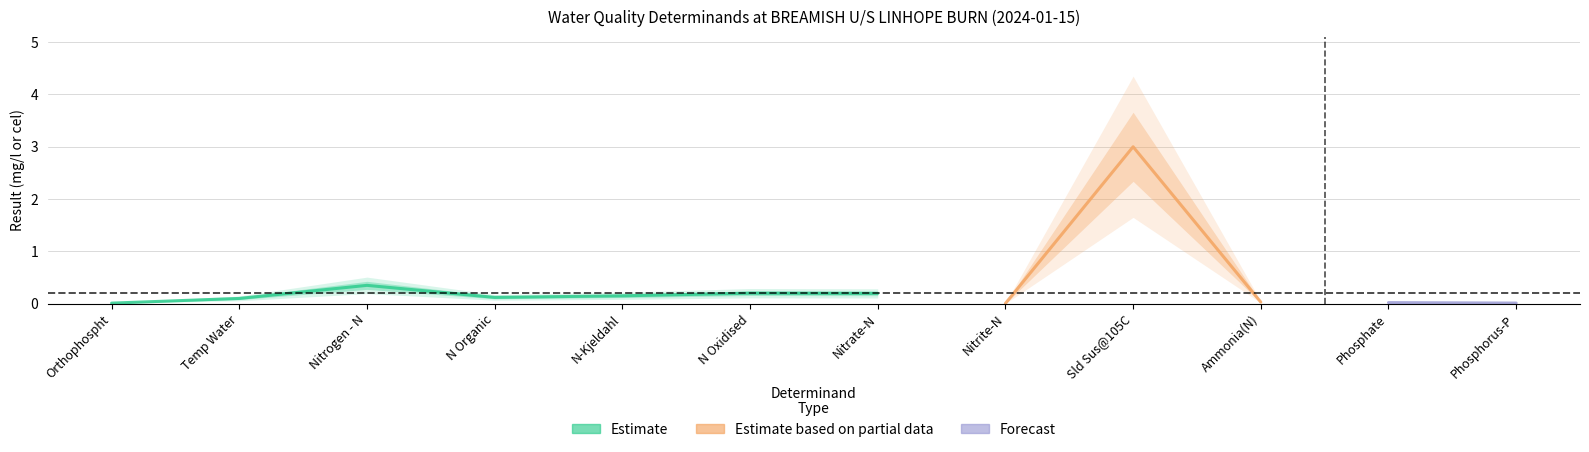

What is the value of the 7th point from the left?

0.2